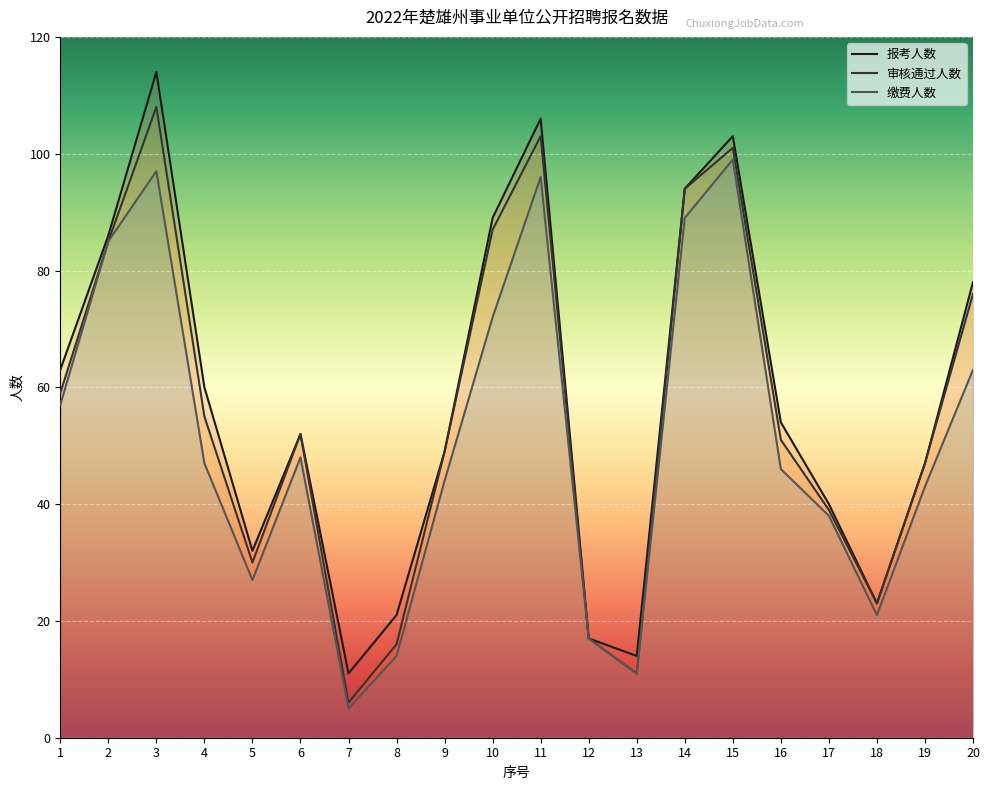

True or false: 报考人数 has a value of 94 at 14.

True